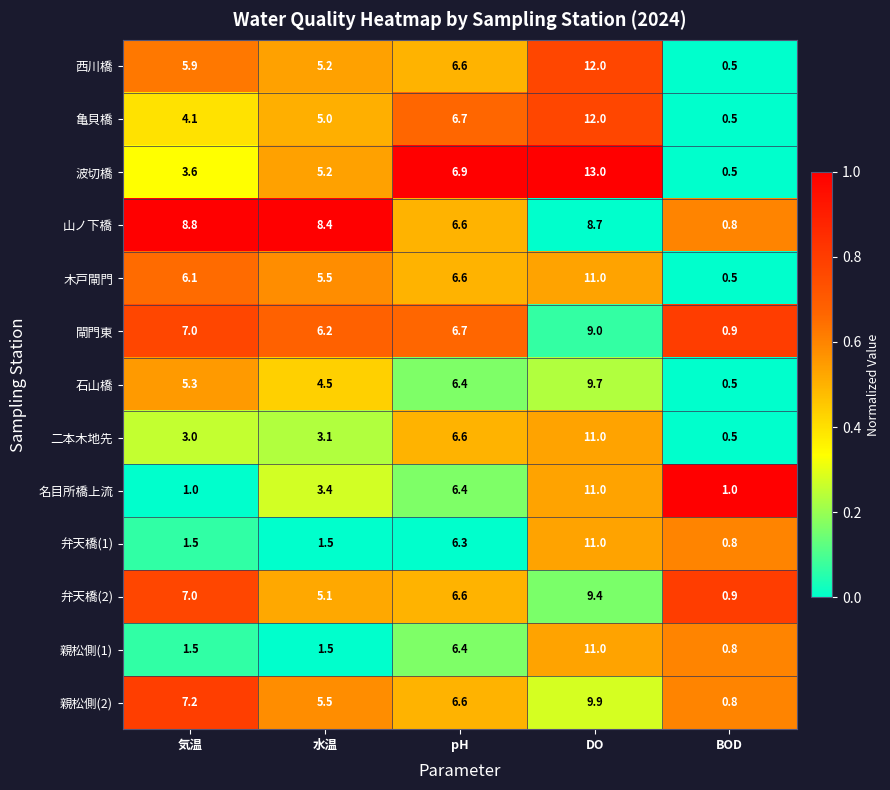

Between 気温 and DO, which series saw the biggest shift?

名目所橋上流